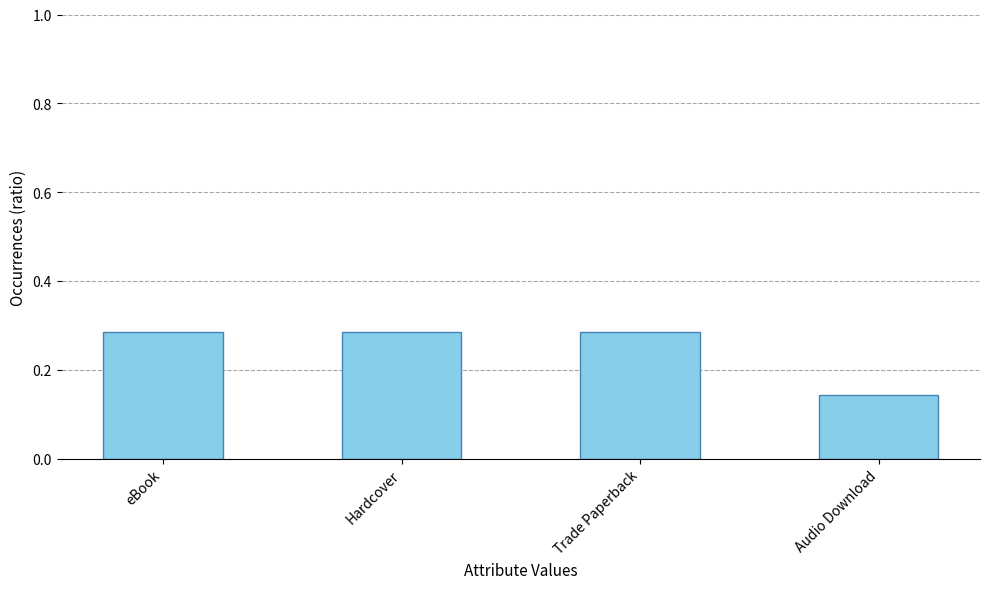

The value at Audio Download is 0.0. True or false?

False